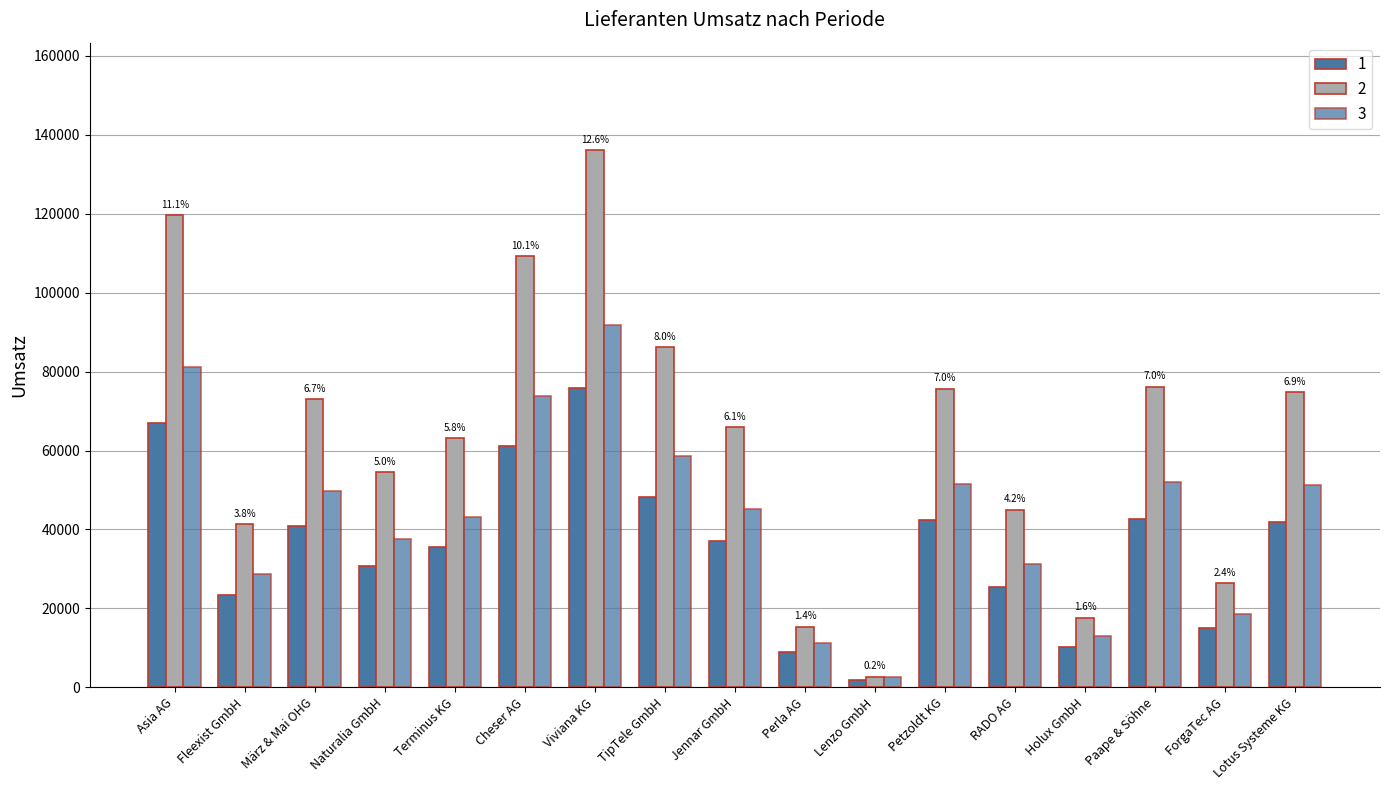

Is the value of 2 at Petzoldt KG greater than the value of 3 at Terminus KG?

Yes